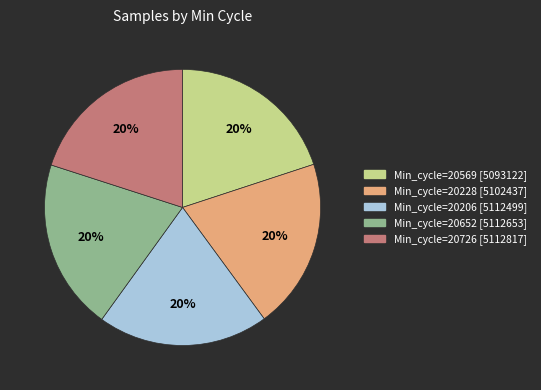

To the nearest percent, what is the average slice percentage?

20%